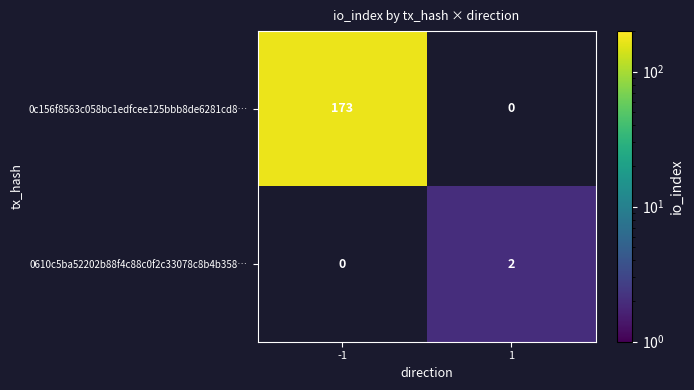

Is it true that 0610c5ba52202b88f4c88c0f2c33078c8b4b358… equals 2 at 1?

True